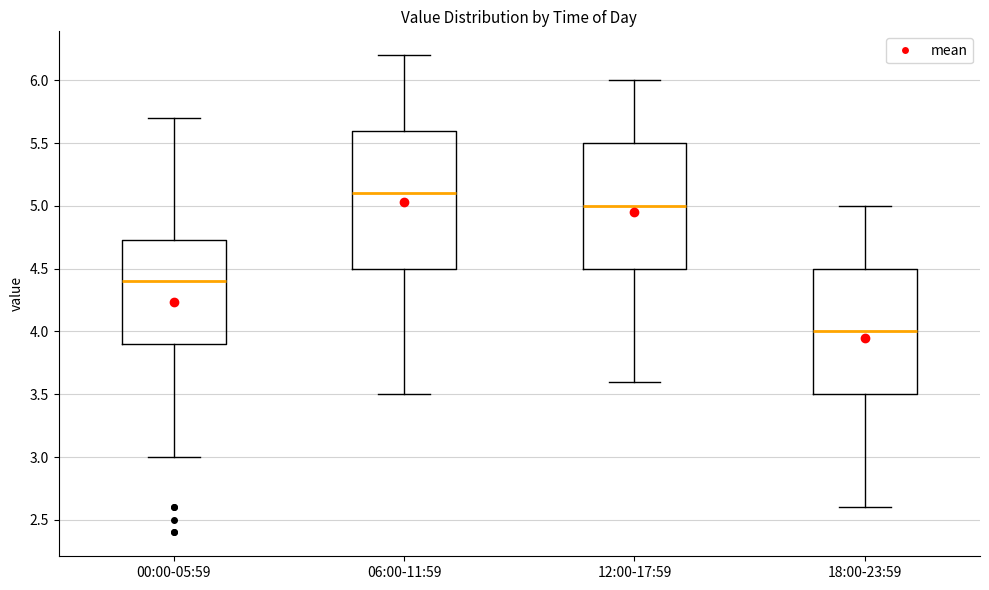

Where is the lower edge of the box for 18:00-23:59 on the y-axis? The values are not printed on the chart, so give them approximately, as read against the axis.

3.50